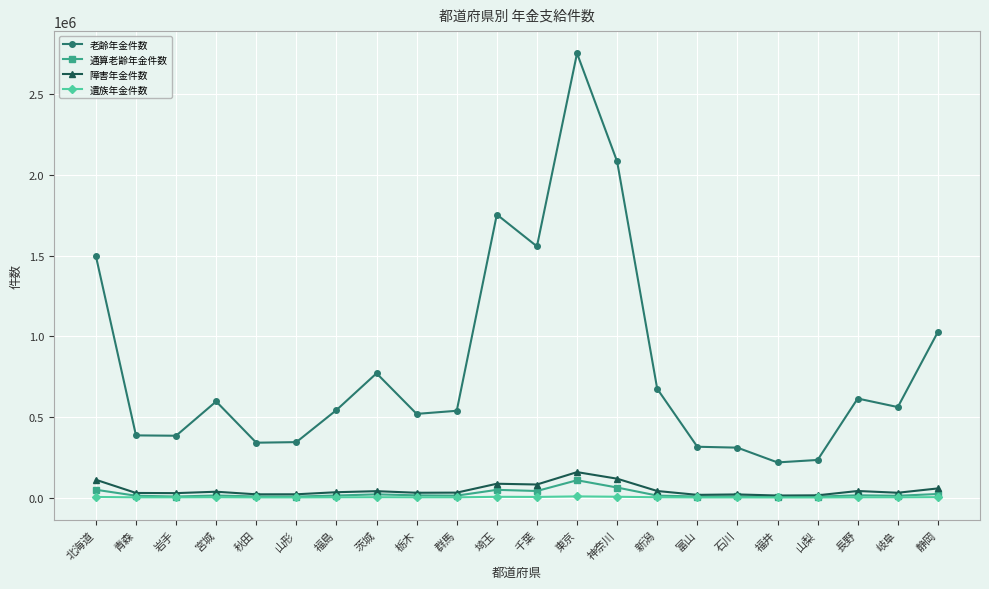

What is the sum of the 通算老齢年金件数 values at 茨城 and 青森?

31454